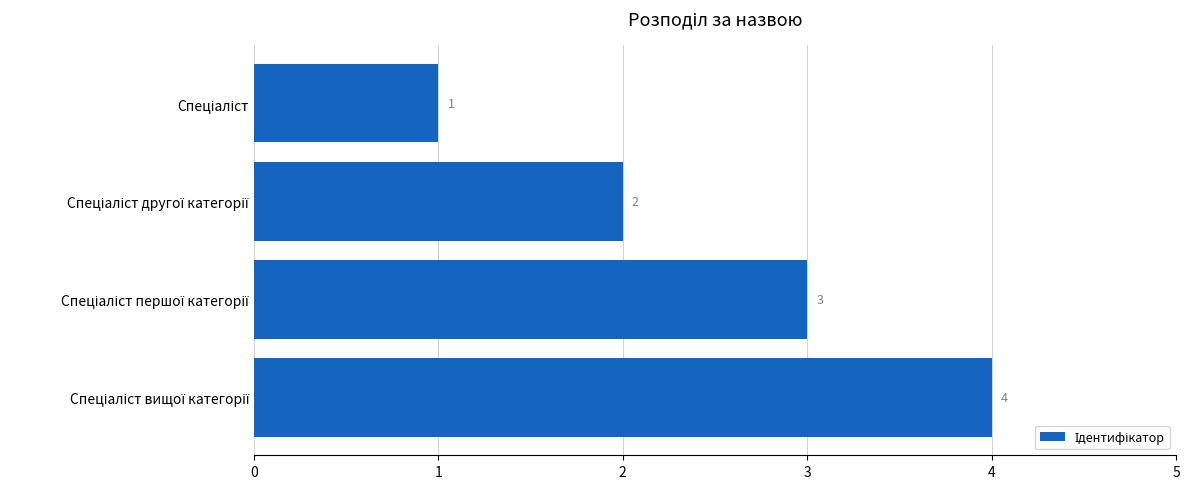

What is the greatest value displayed?

4